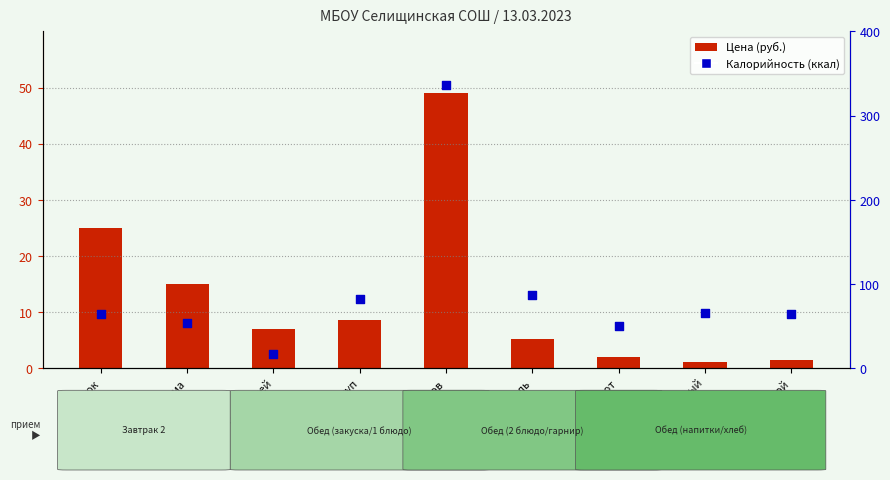

Which series has the largest total across all categories?

Калорийность